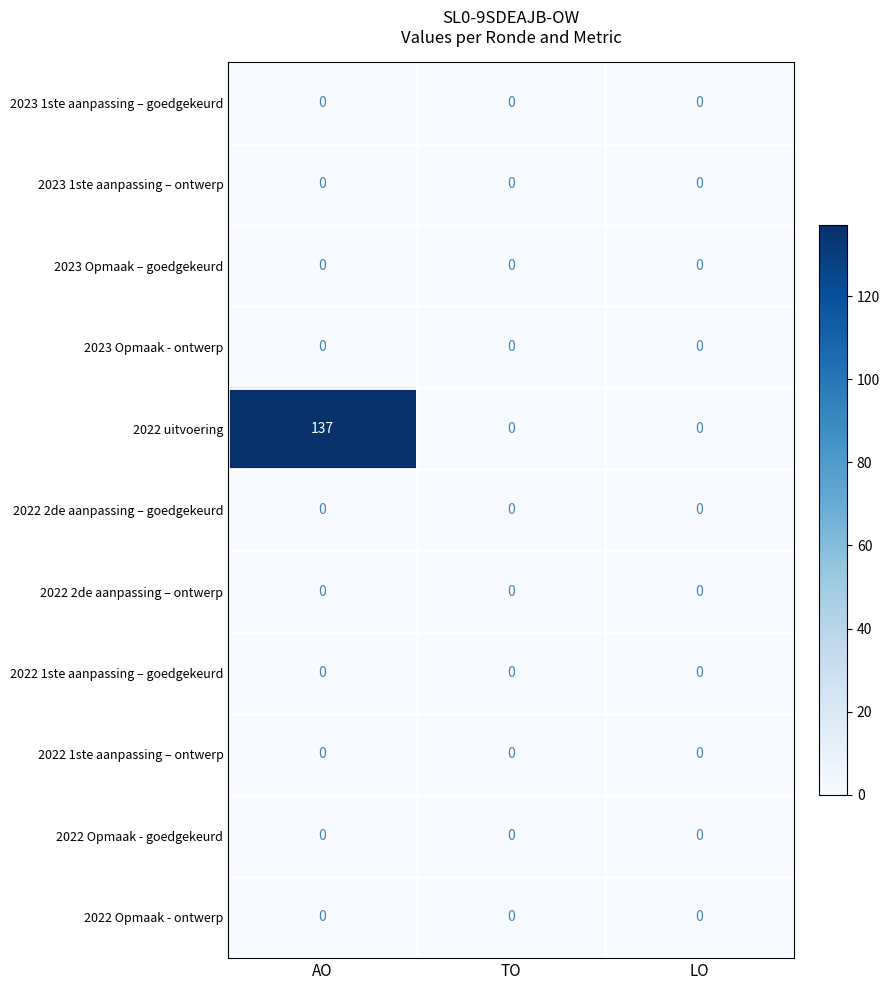

What is the total value across all series at AO?

137